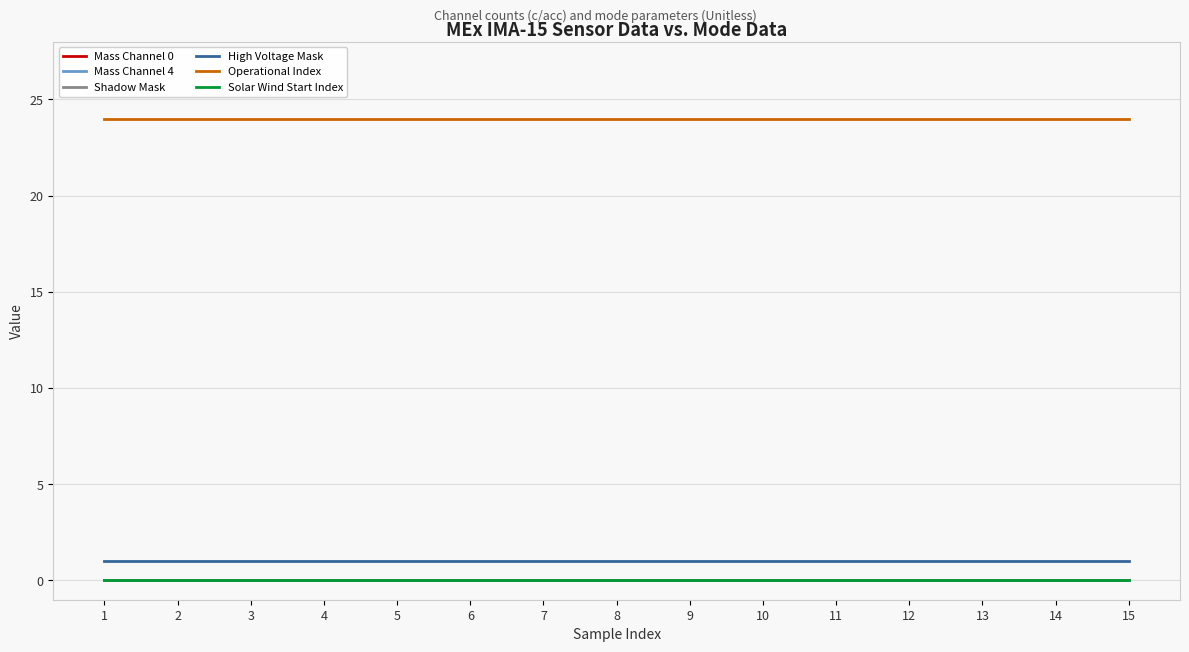

What is the sum of all High Voltage Mask values?

15